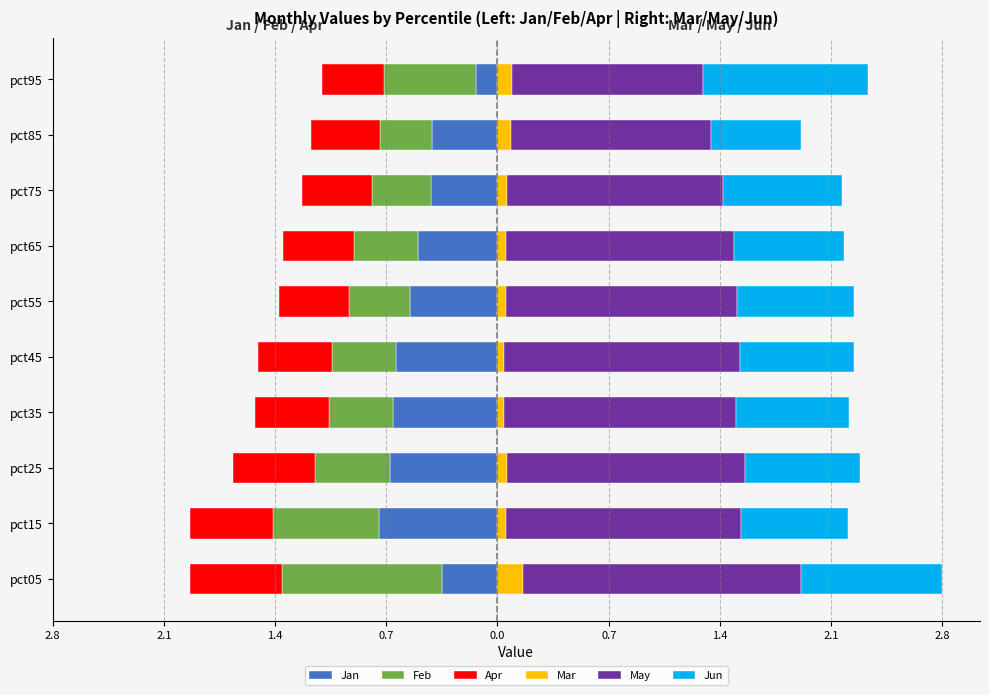

Count the number of data series in this chart.

6